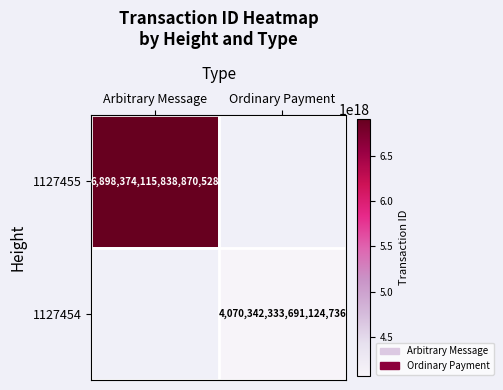

Is it true that 1127454 equals 5751507891815358464 at Ordinary Payment?

False